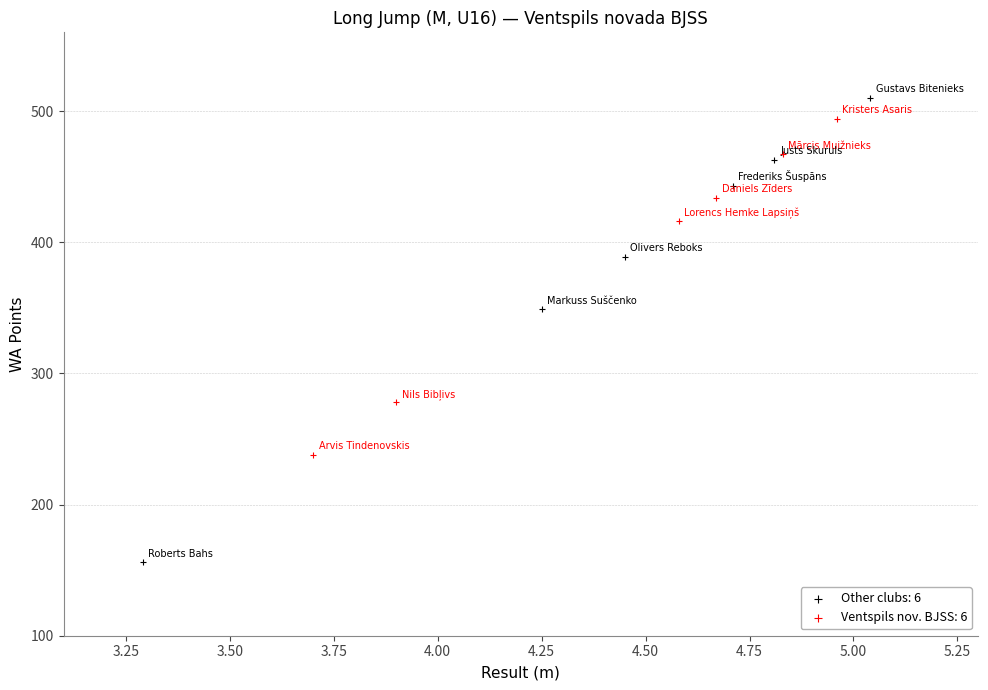

Which series has the largest Y range (max minus min)?

Other clubs: 6